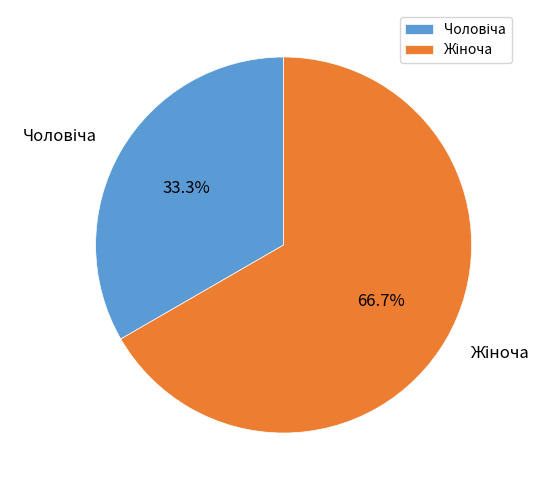

To the nearest percent, what is the difference between the largest and smallest slice percentages?

33%